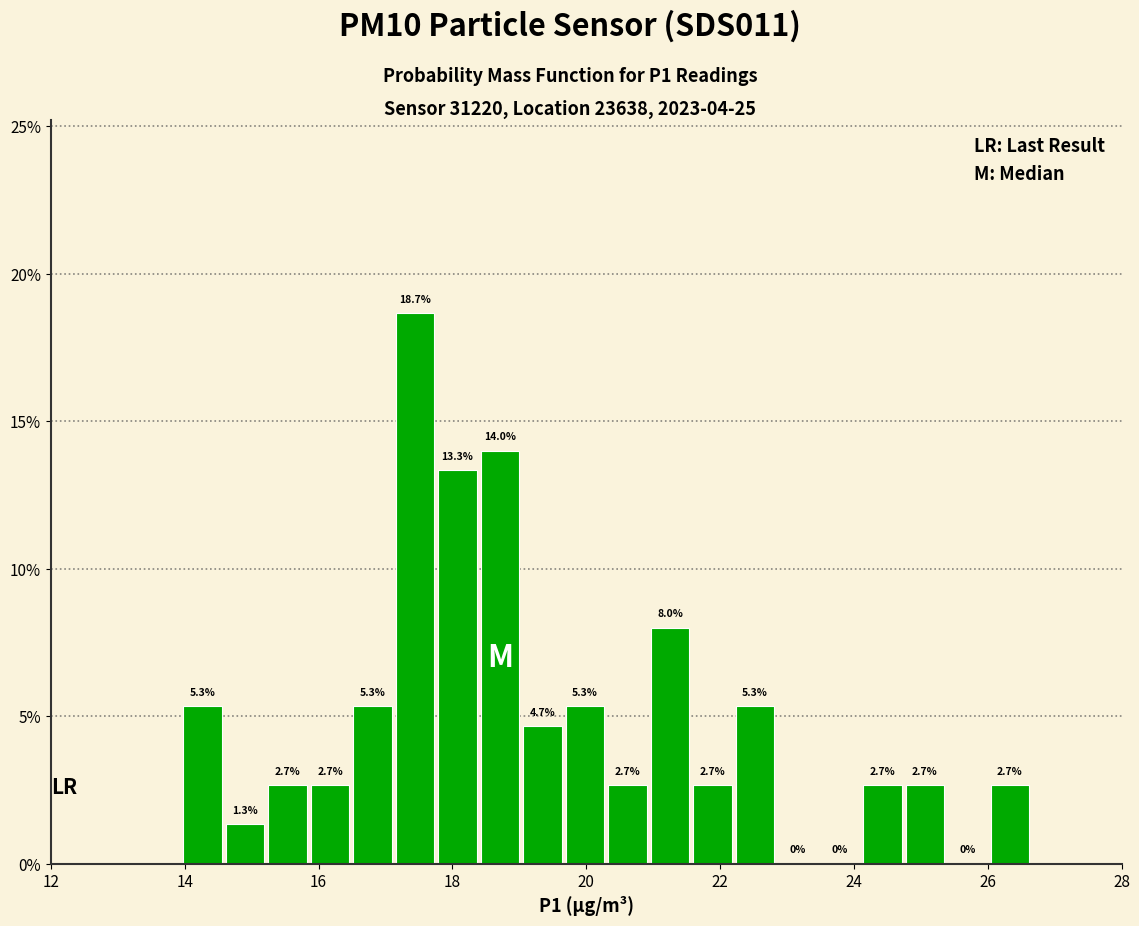

Read against the x-axis, roughly where is the centre of the tallest bar?

17.4